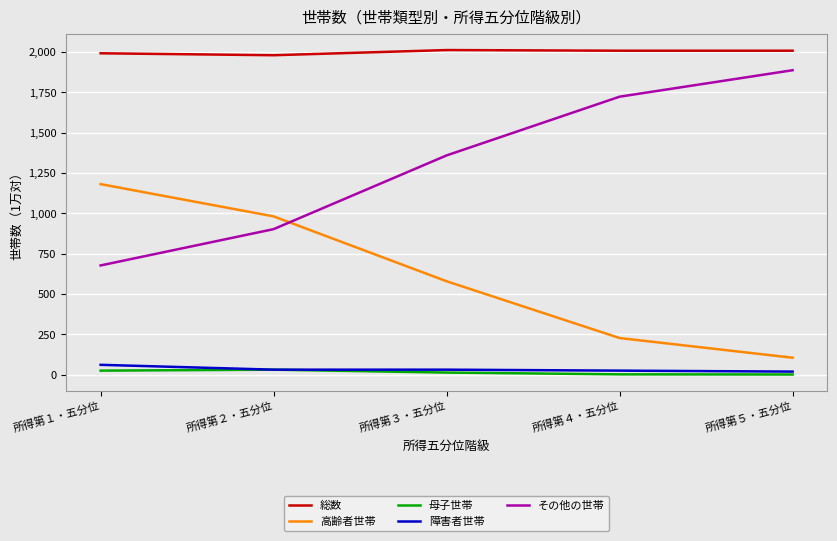

Is it true that 総数 equals 2008 at 所得第５・五分位?

True